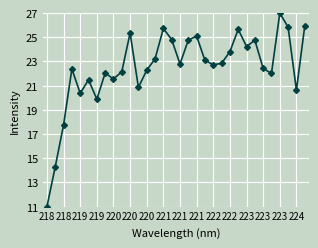

What is the maximum value shown in the chart?

27.0